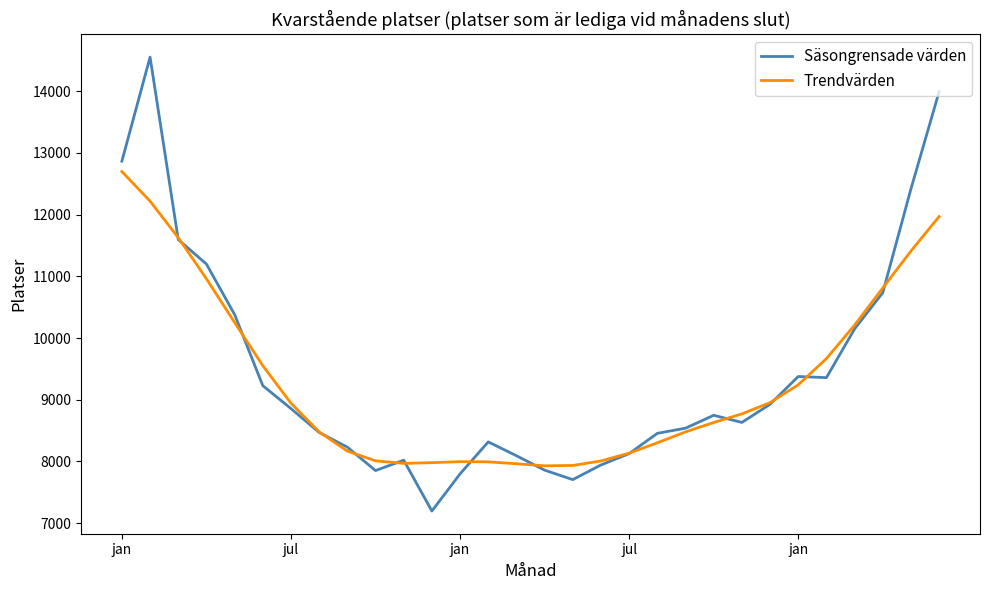

Rank the series by their maximum value, from lowest to highest.

Trendvärden, Säsongrensade värden